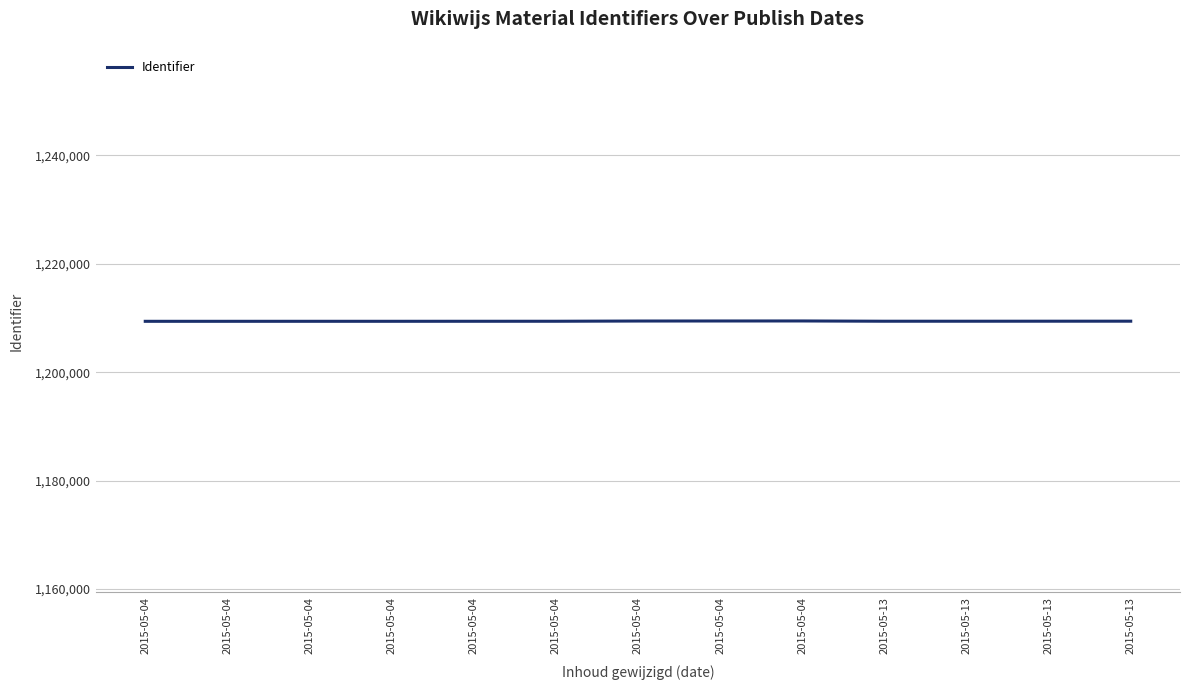

Does the chart display data point markers on the line(s)?

No